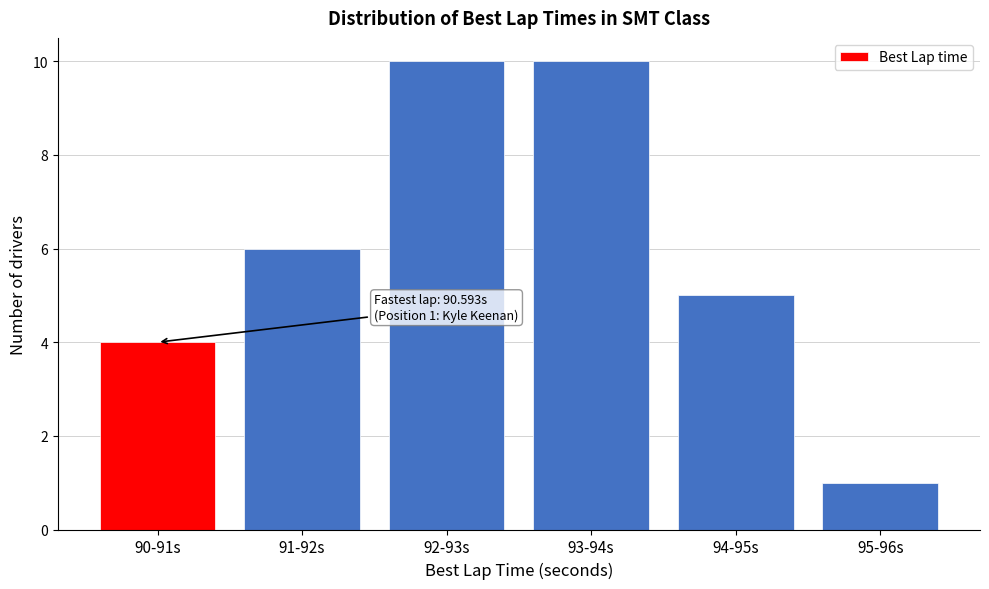

Reading left to right, extract all data points from this chart.

4	6	10	10	5	1